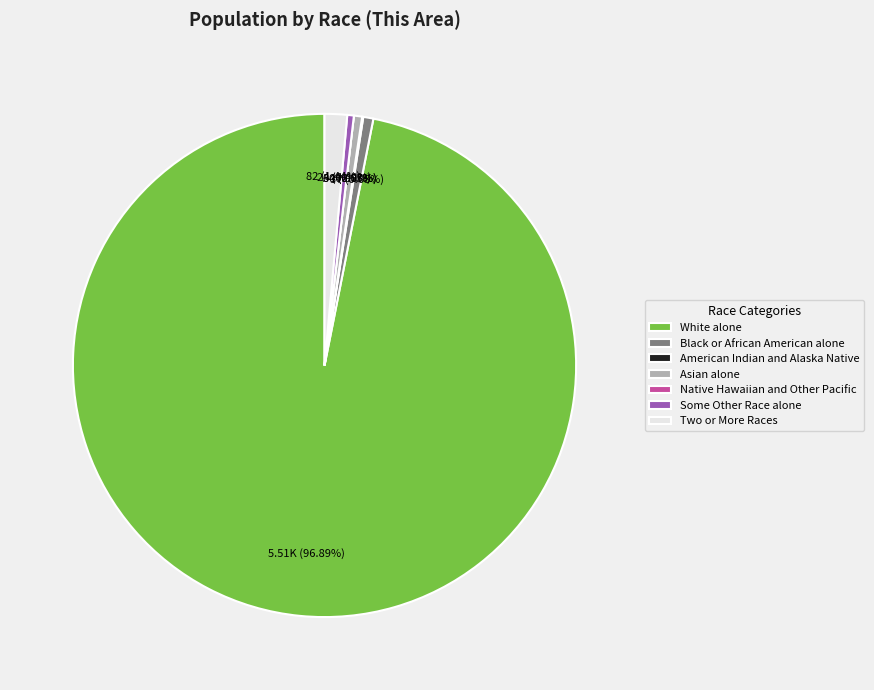

Which category has the smallest portion of the pie?

Native Hawaiian and Other Pacific